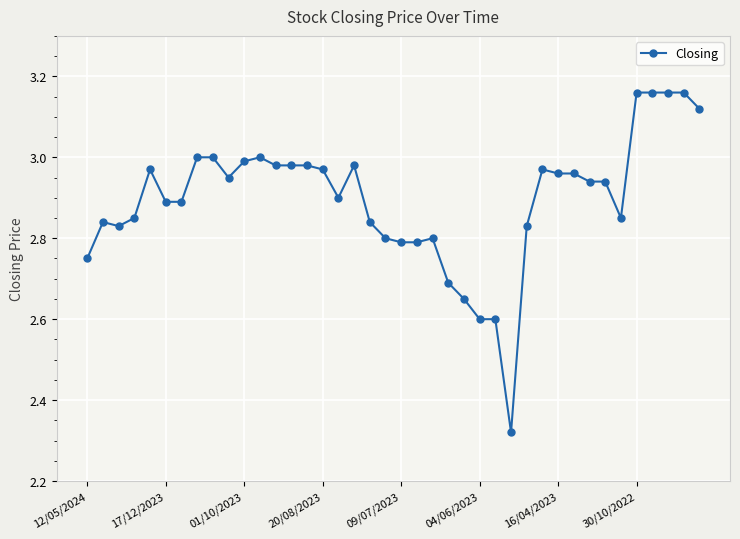

What is the sum of all values?

115.8